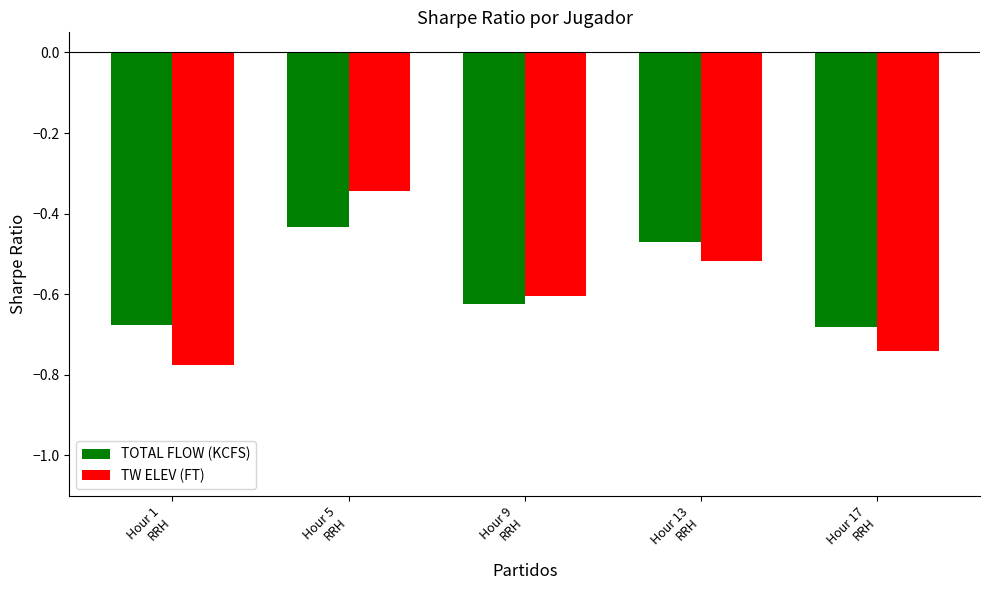

What is the total value across all series at Hour 13
RRH?

-1.0